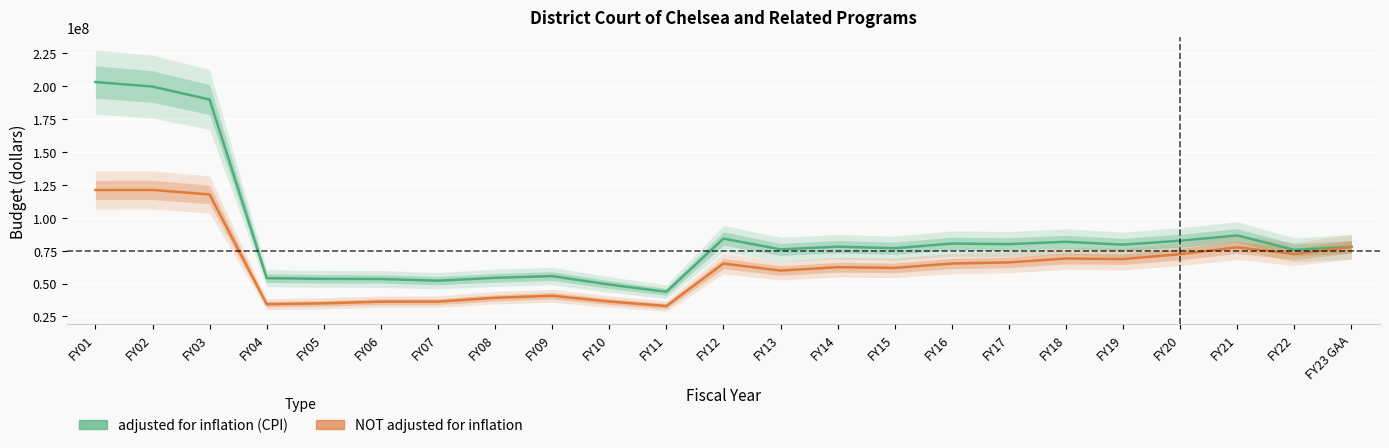

Where does the NOT adjusted for inflation series first go above 65193836?

FY01